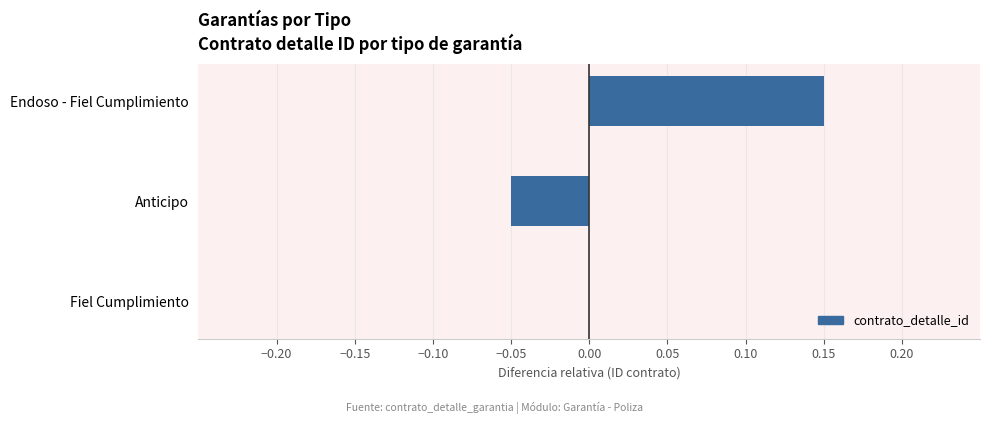

The chart shows a value of -0.0 at Anticipo. True or false?

False